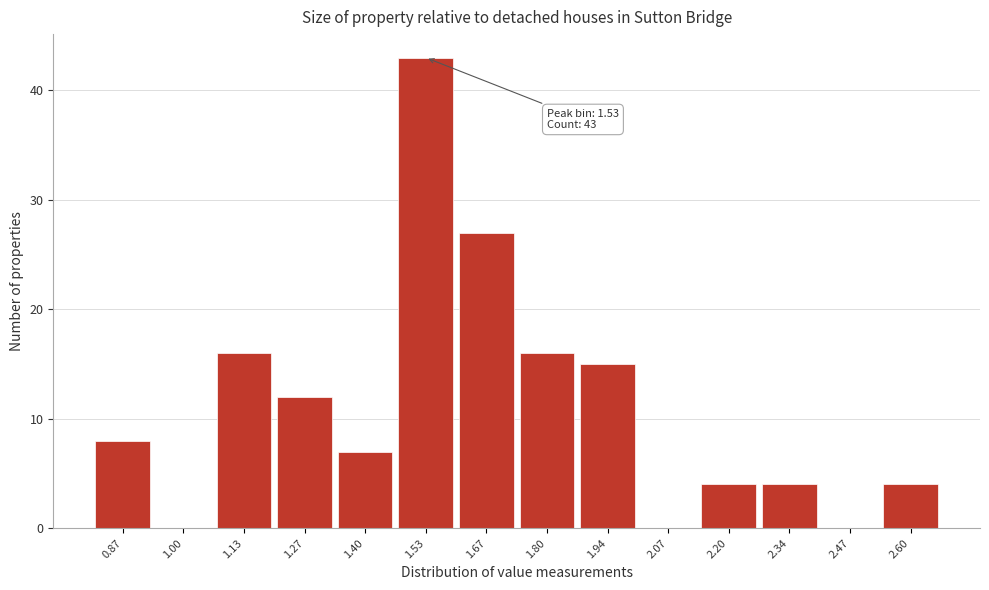

Over which range of the x-axis is the bar tallest?

1.46 to 1.60